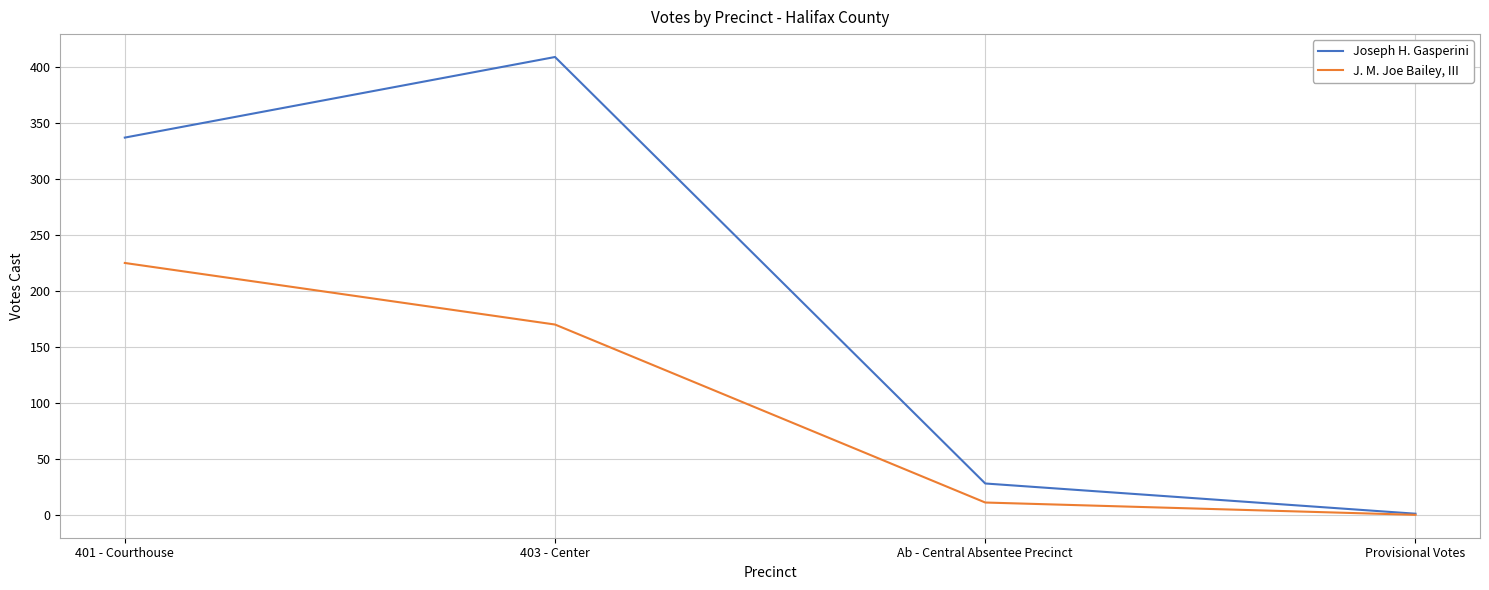

List the labels in order of J. M. Joe Bailey, III value, largest first.

401 - Courthouse, 403 - Center, Ab - Central Absentee Precinct, Provisional Votes